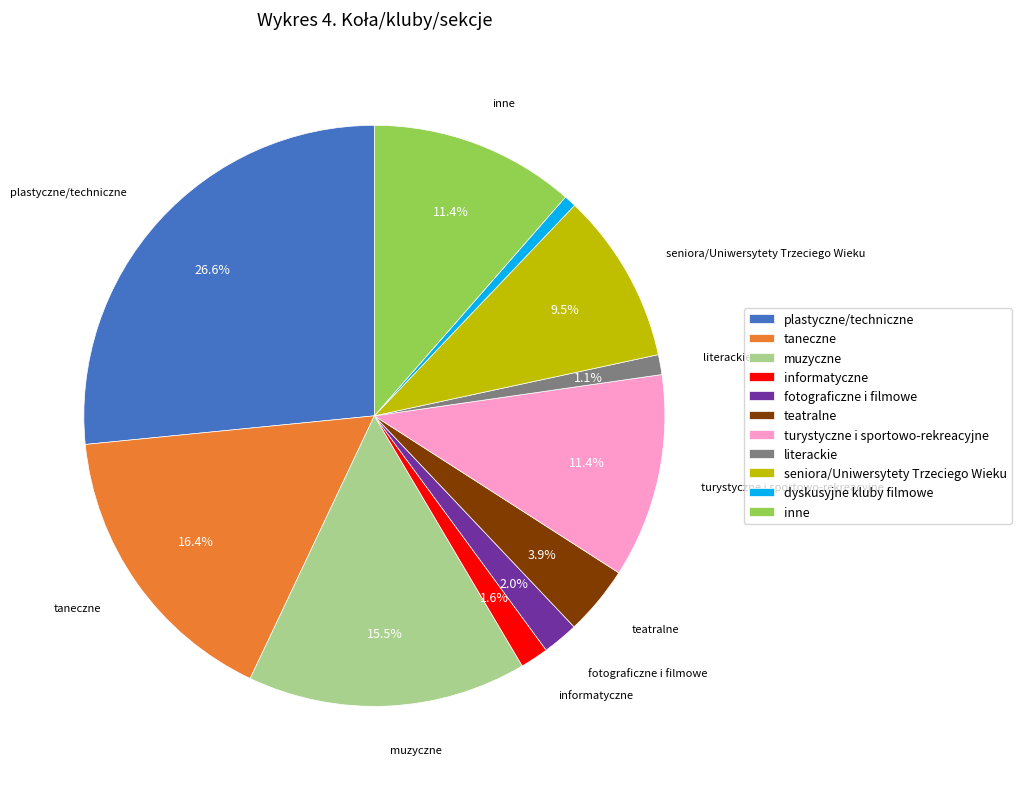

To the nearest percent, what is the combined percentage of muzyczne and teatralne?

19%